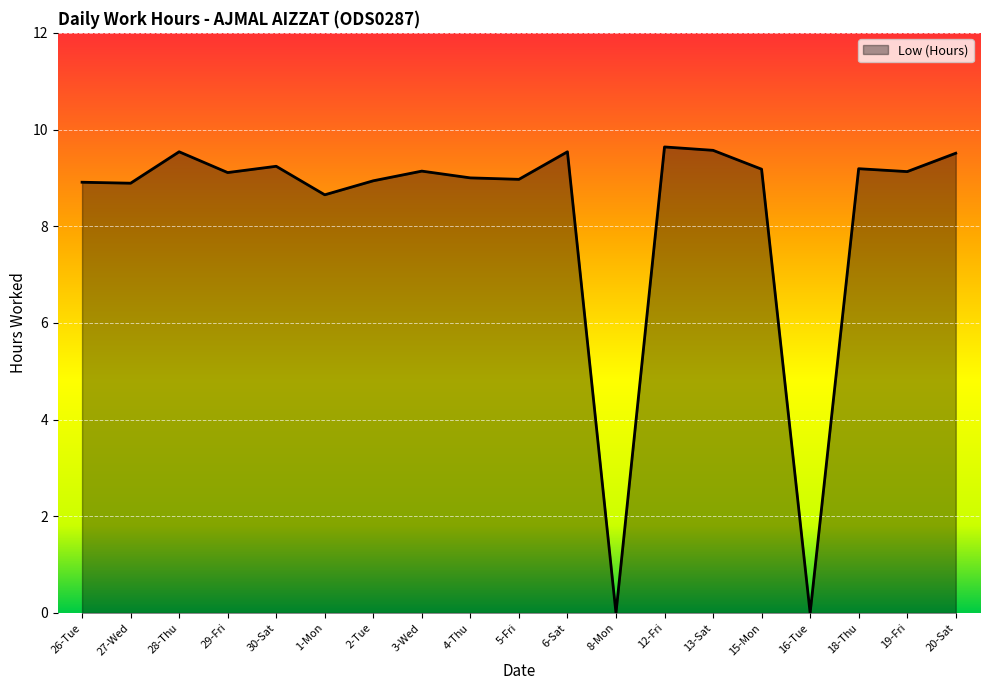

What position from the left is 6-Sat?

11